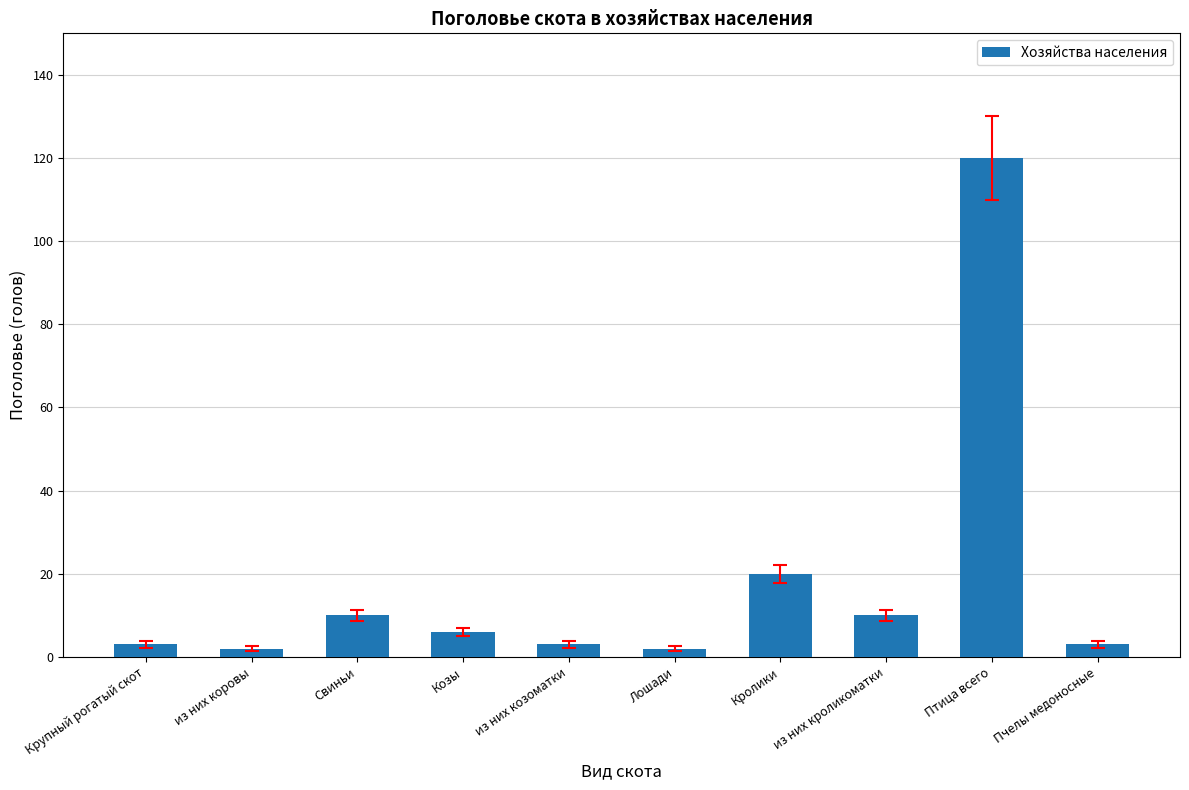

Which label corresponds to the largest value in the chart?

Птица всего